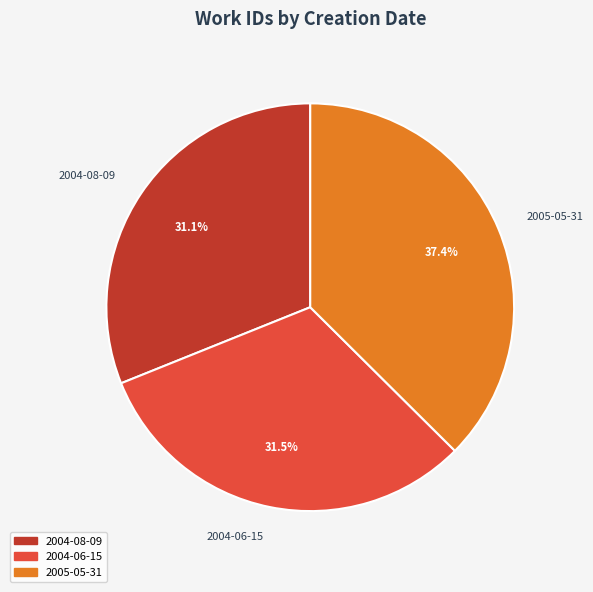

How many slices are in this pie chart?

3